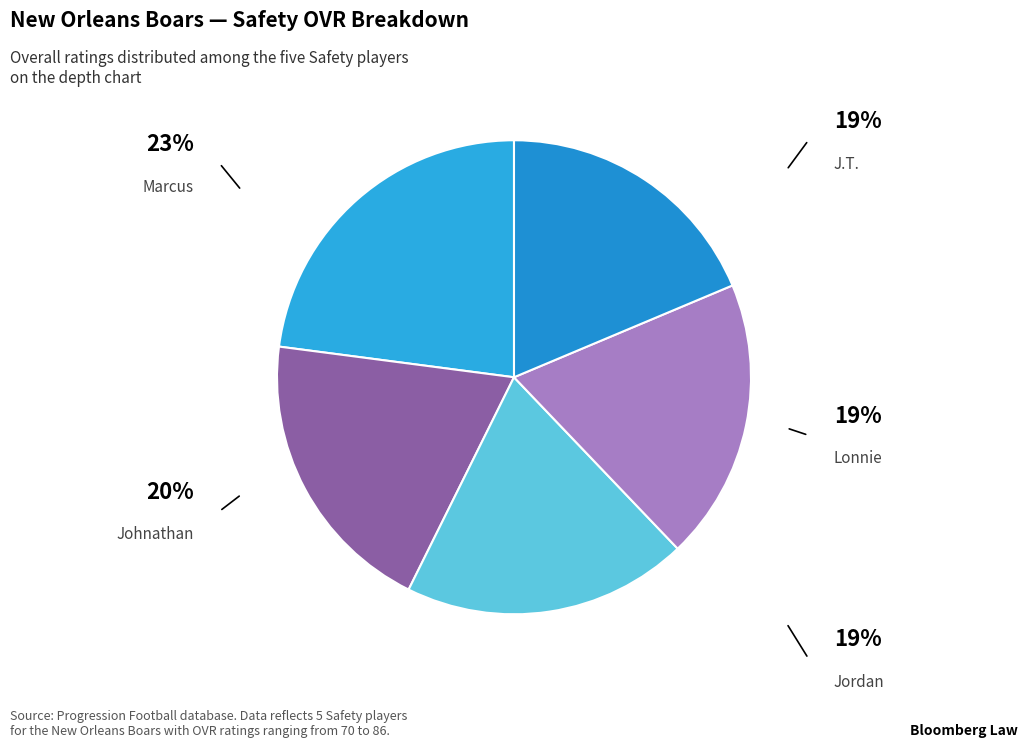

Does any single category account for the majority?

No